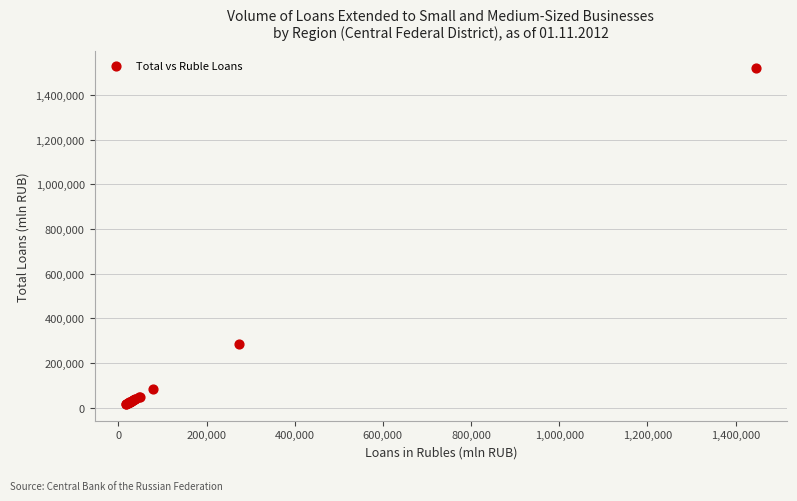

What Y value in the scatter plot is closest to 769313?

284782